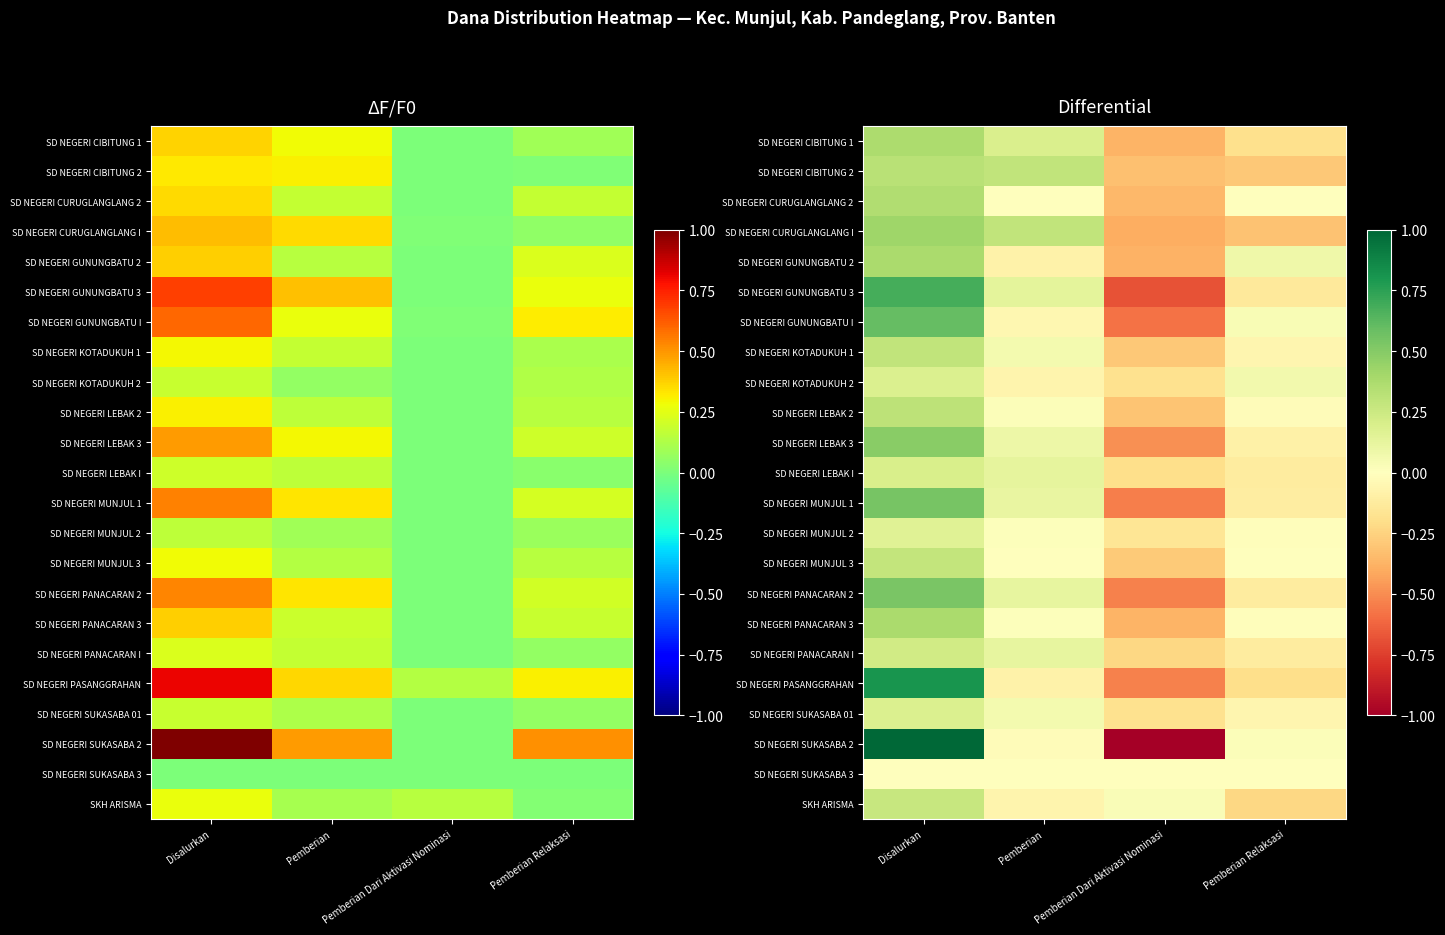

The value of SD NEGERI CIBITUNG 1 at Pemberian Dari Aktivasi Nominasi is -0.5. True or false?

False